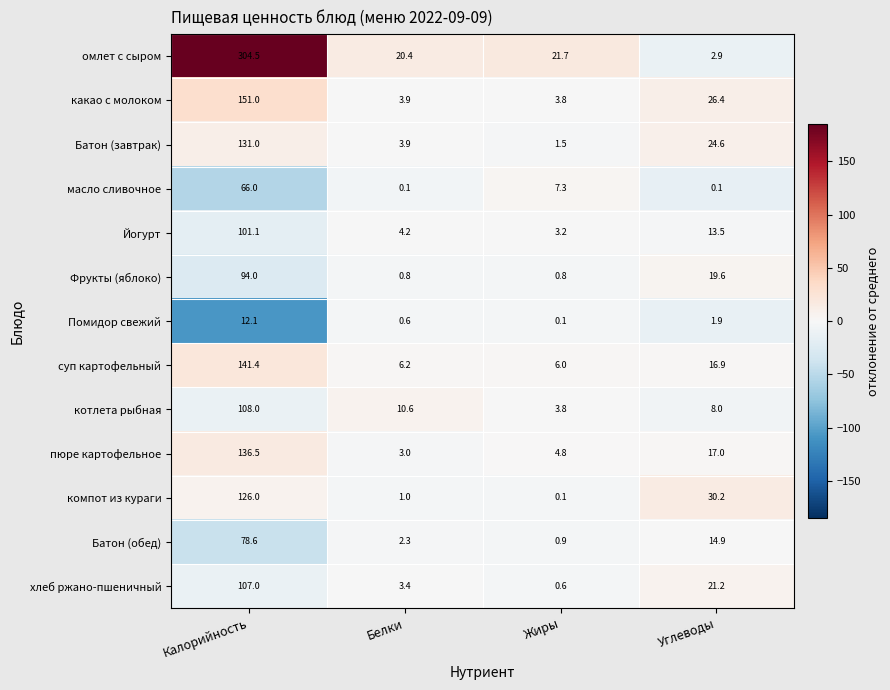

What is the maximum value shown in the chart?

304.5